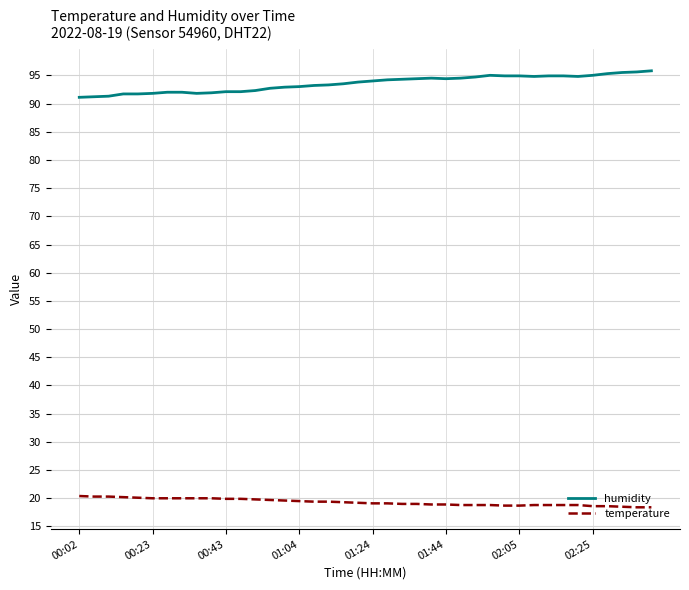

Rank the series by their average value, from lowest to highest.

temperature, humidity